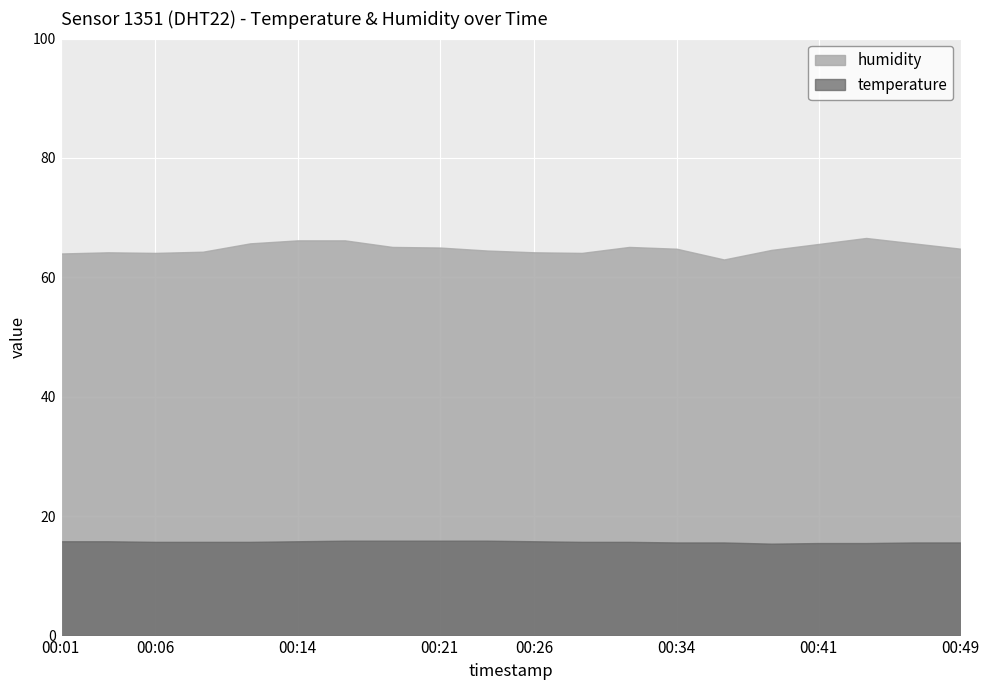

Rank the series at 00:16 from lowest to highest value.

temperature, humidity